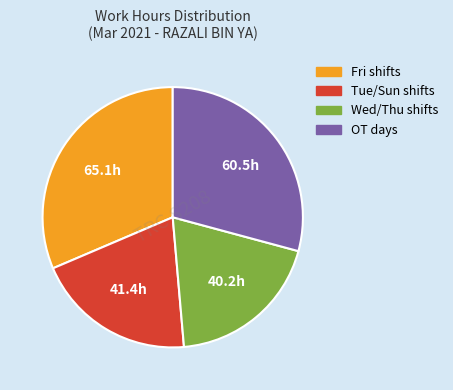

How many segments does this pie chart have?

4